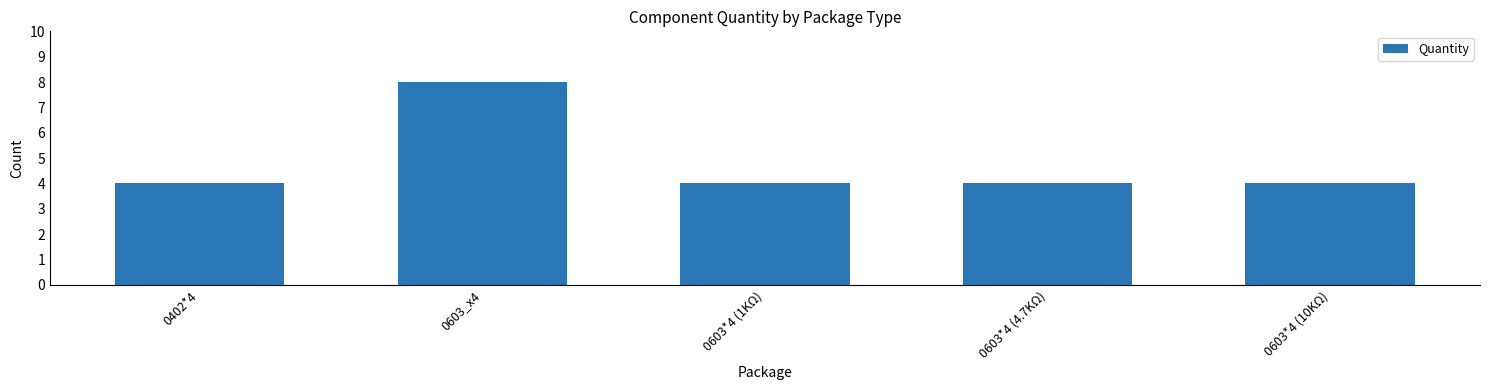

Reading right to left, what are all the values shown in this chart?

0603*4 (10KΩ)=4	0603*4 (4.7KΩ)=4	0603*4 (1KΩ)=4	0603_x4=8	0402*4=4